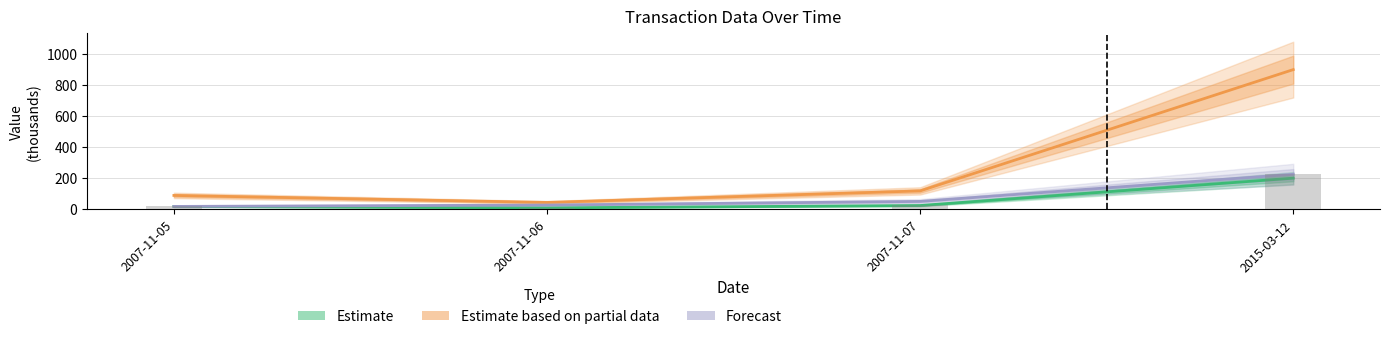

The Estimate series shows 23.6 at 2007-11-07. True or false?

True